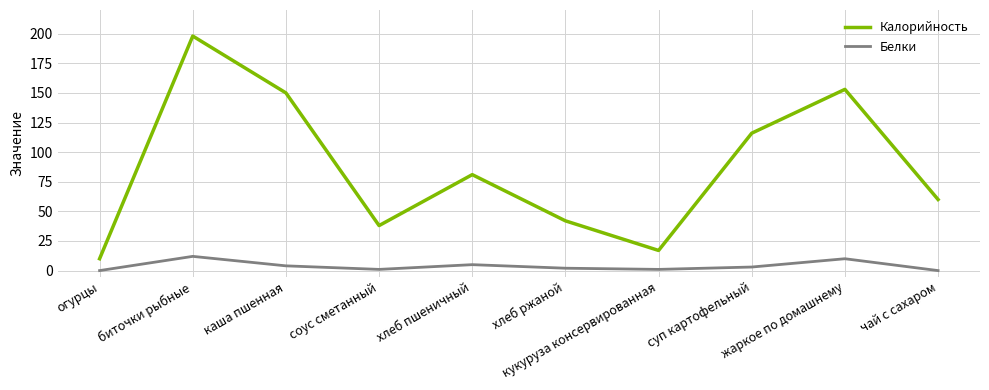

At which category does Белки reach its first local valley?

соус сметанный